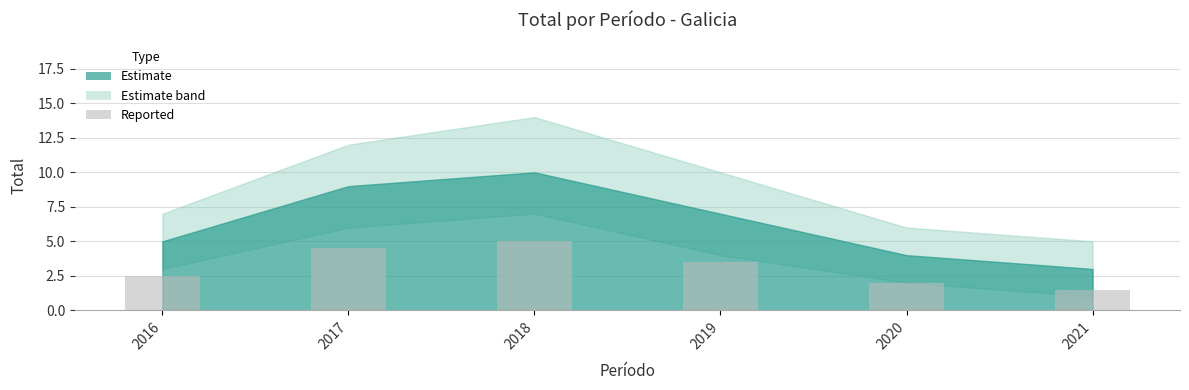

True or false: the data shows 2.0 at 2020.

True